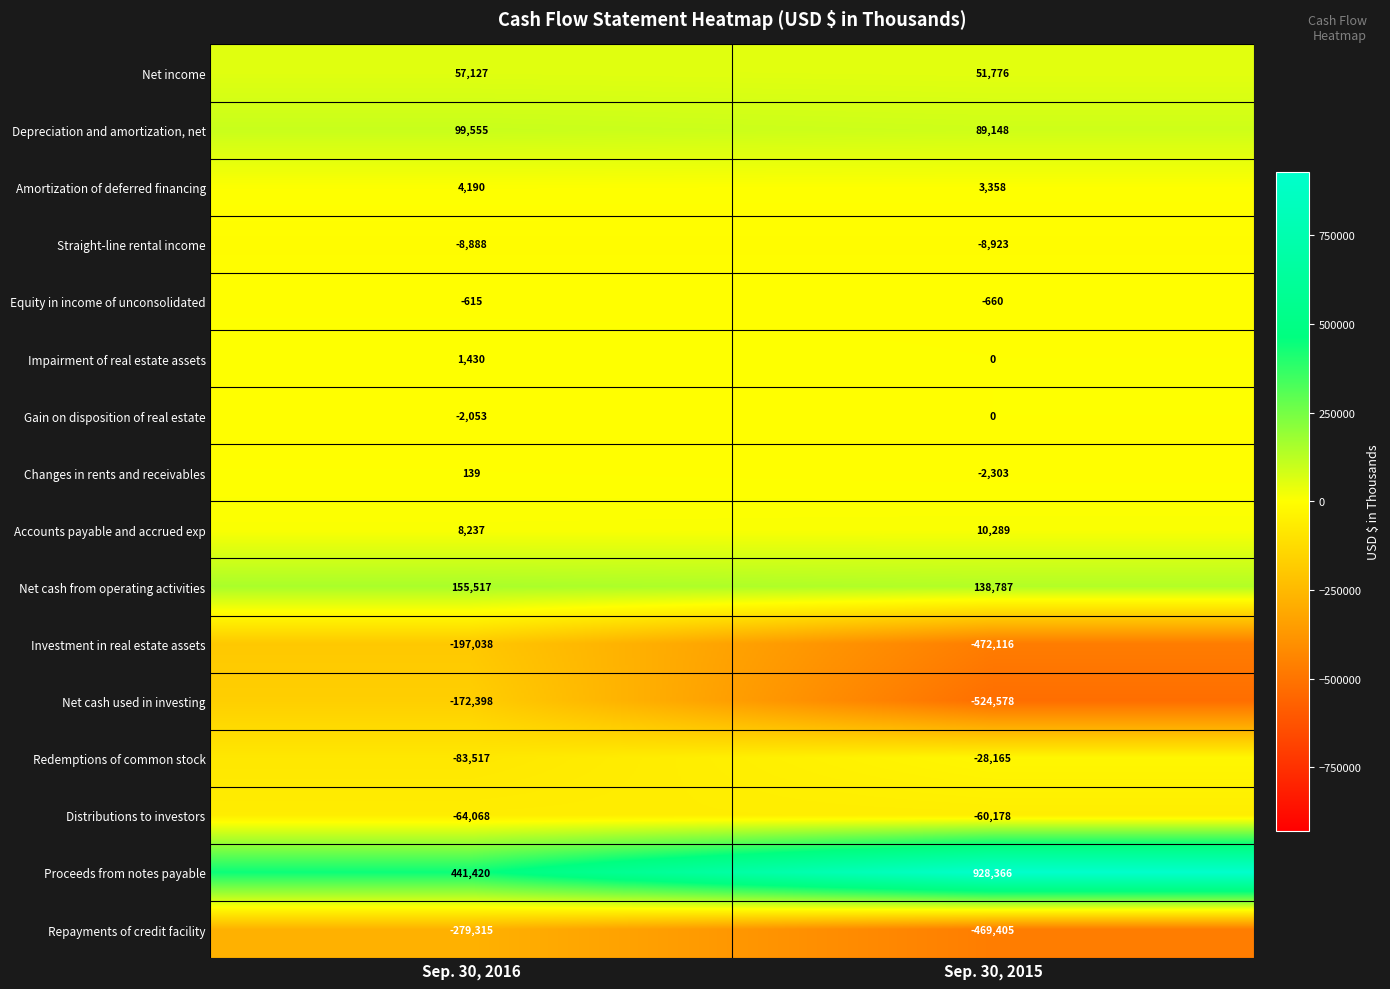

At which category does the chart reach its minimum across all series?

Sep. 30, 2015